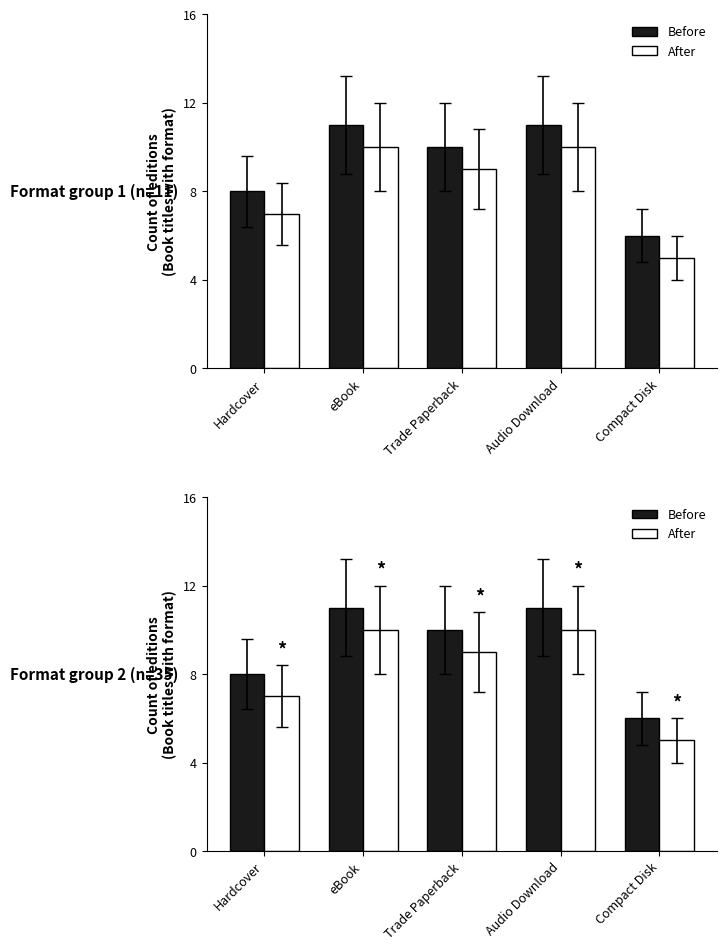

How many bars are there in each group?

2